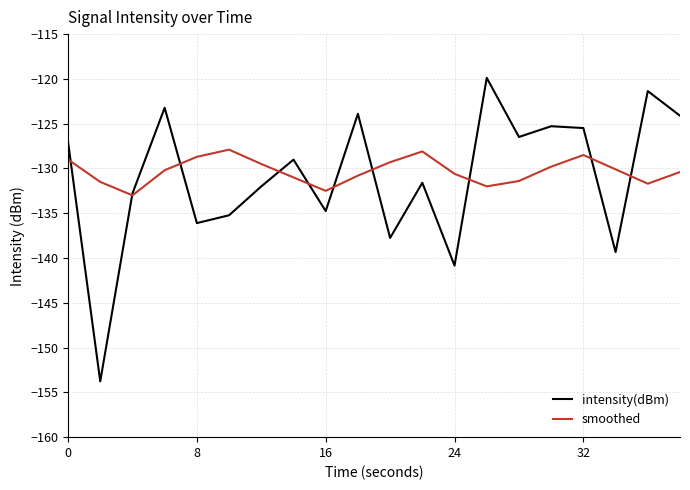

What is the maximum value for smoothed?

-127.9